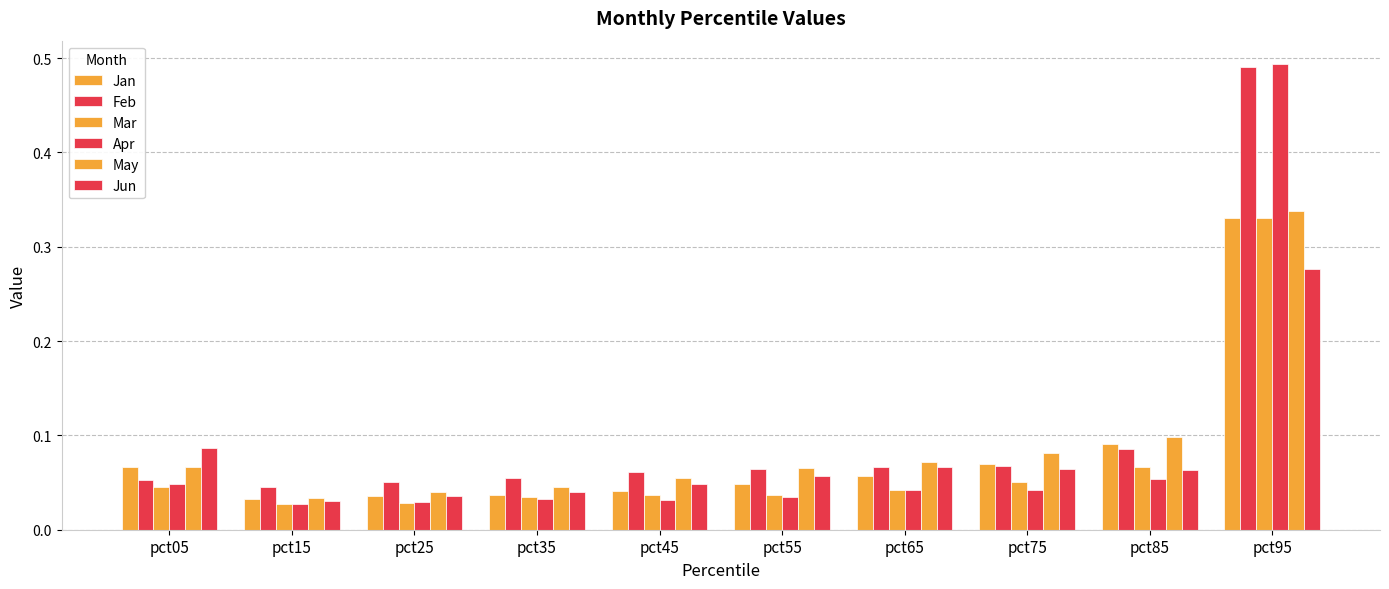

What is the difference between the maximum and minimum values in the May series?

0.3